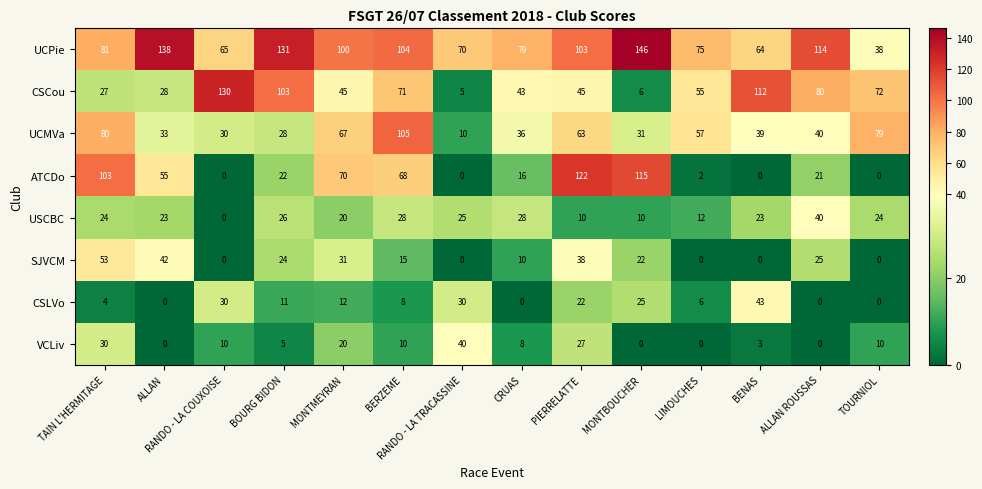

What is the sum of all USCBC values?

293